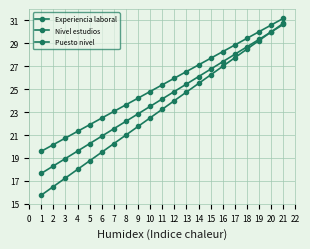

Is this an area chart (filled region under the line)?

No